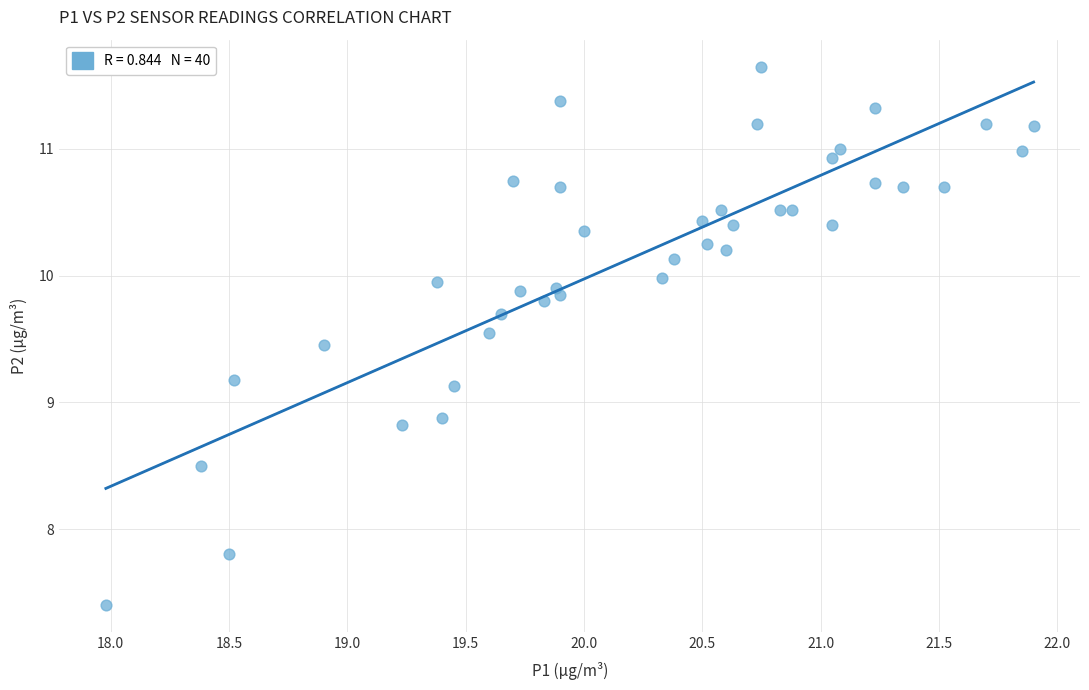

What is the range of X values (max minus min)?

3.9